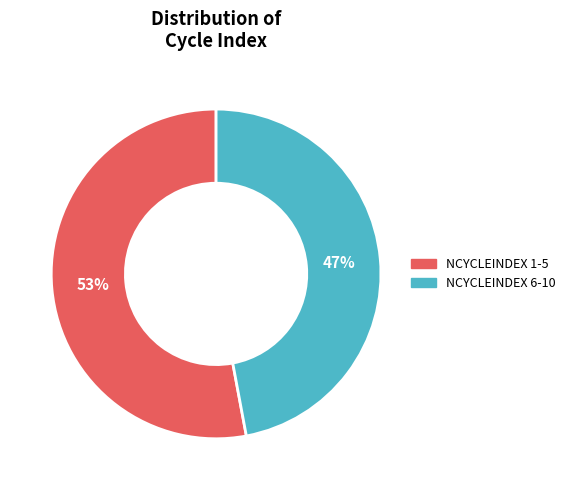

How many segments does this pie chart have?

2